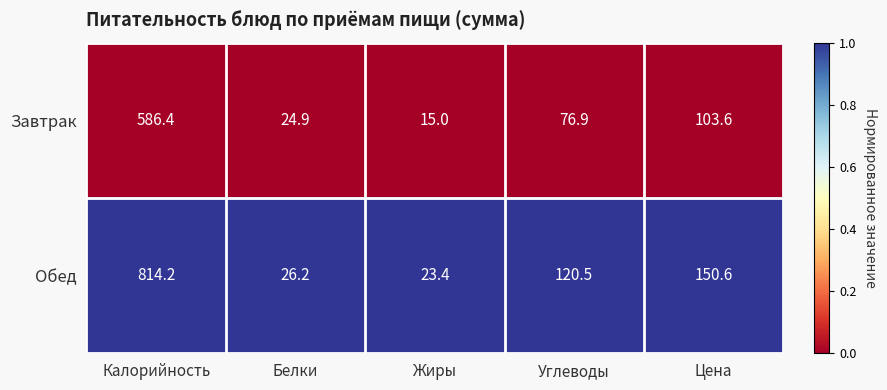

Rank the series by their maximum value, from lowest to highest.

Завтрак, Обед